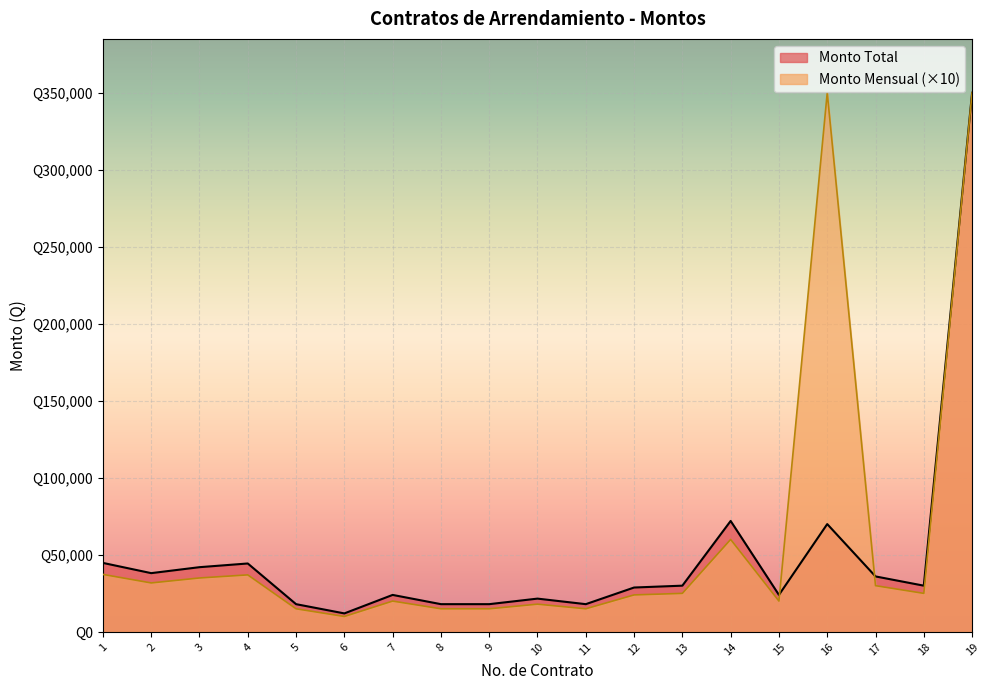

Which series ends up on top after the final intersection of Monto Mensual and Monto Total?

Monto Total